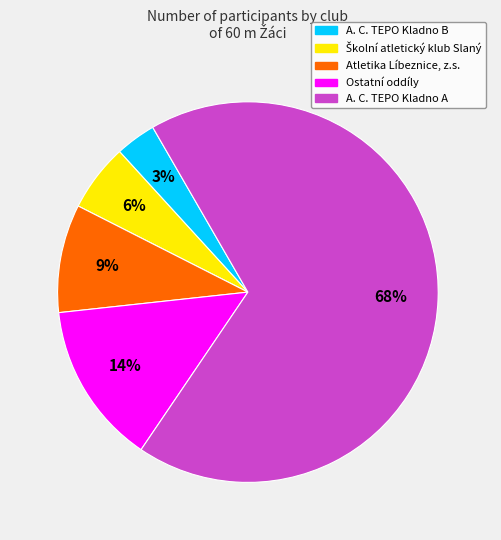

Count the number of slices in the pie.

5